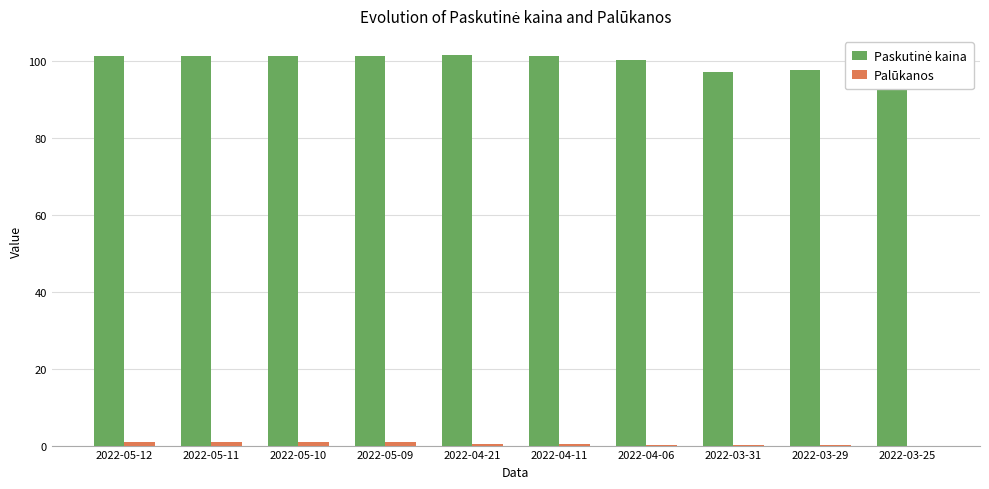

What is the greatest value displayed?

101.4